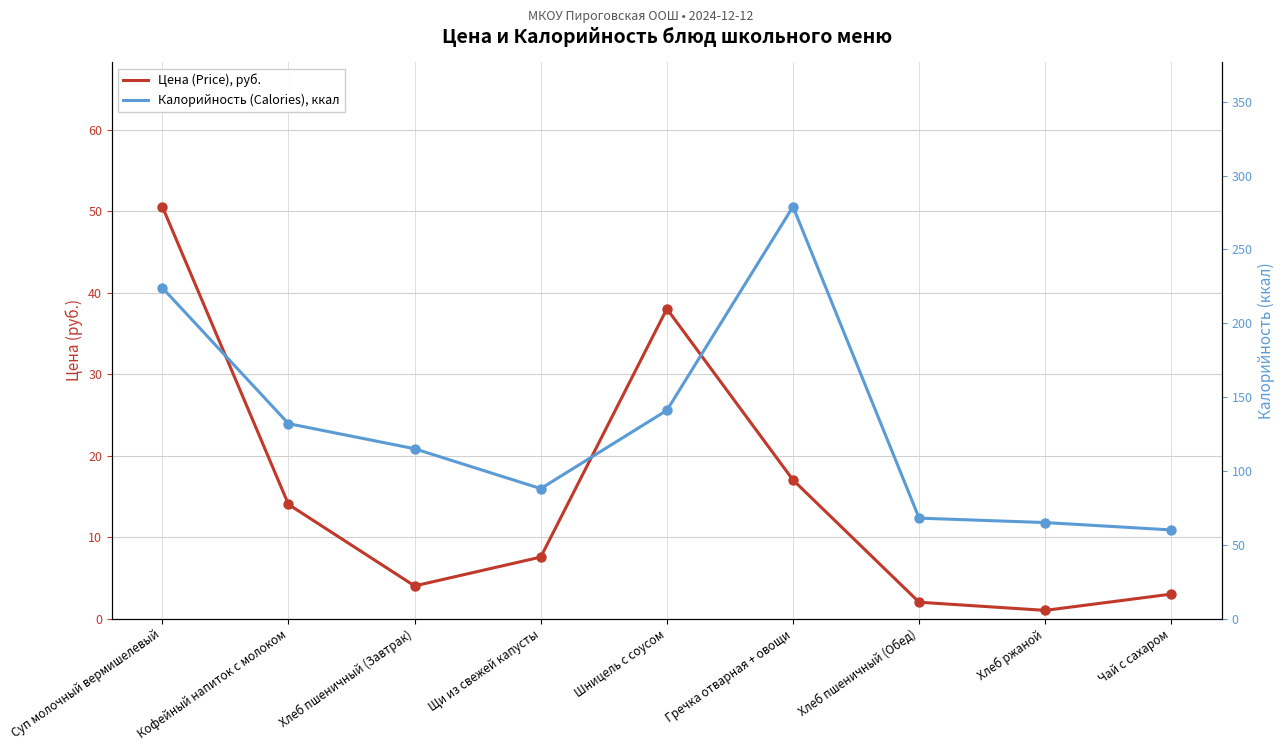

At how many categories does at least one series exceed 277?

1